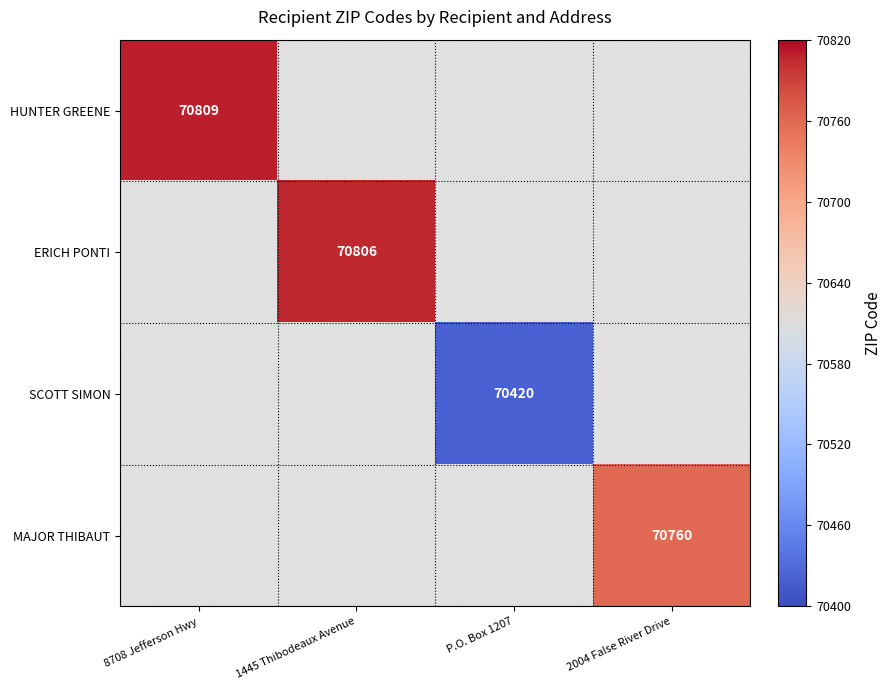

The value of HUNTER GREENE at 8708 Jefferson Hwy is 70809. True or false?

True